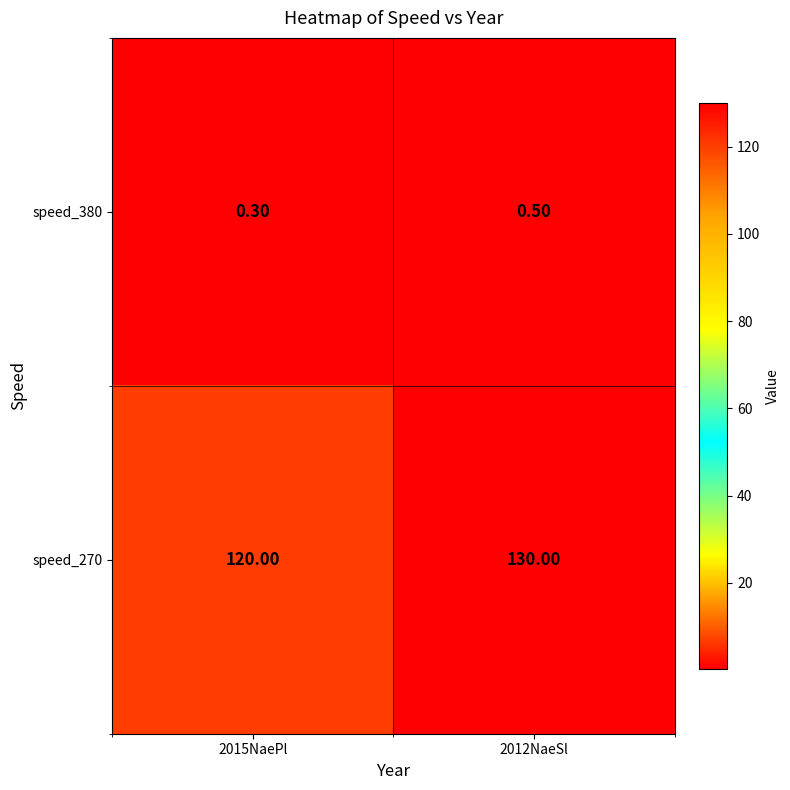

At how many categories does at least one series exceed 58?

2